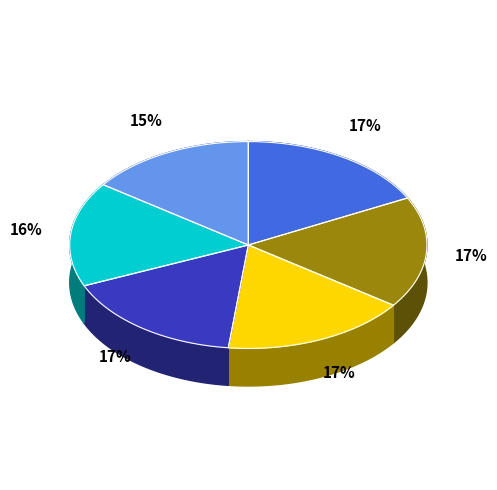

How many slices are in this pie chart?

6